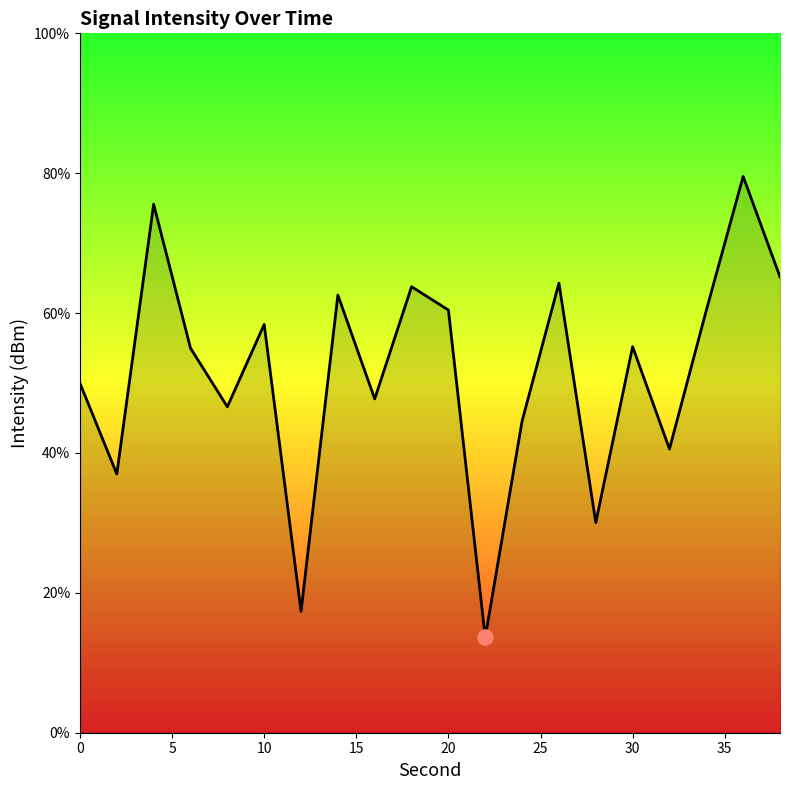

What is the minimum value shown in the chart?

13.6